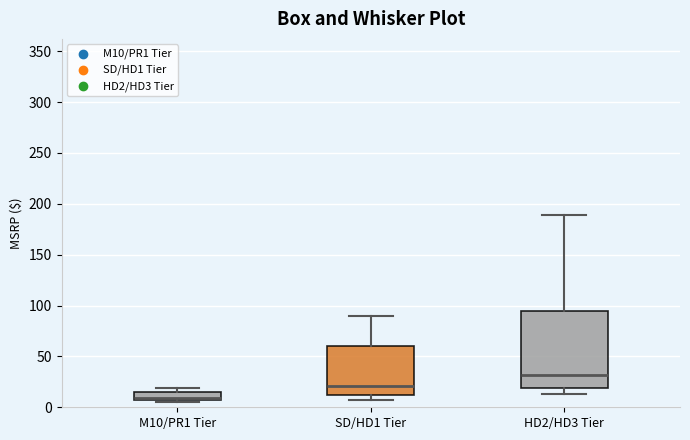

Where is the lower edge of the box for M10/PR1 Tier on the y-axis? The values are not printed on the chart, so give them approximately, as read against the axis.

5